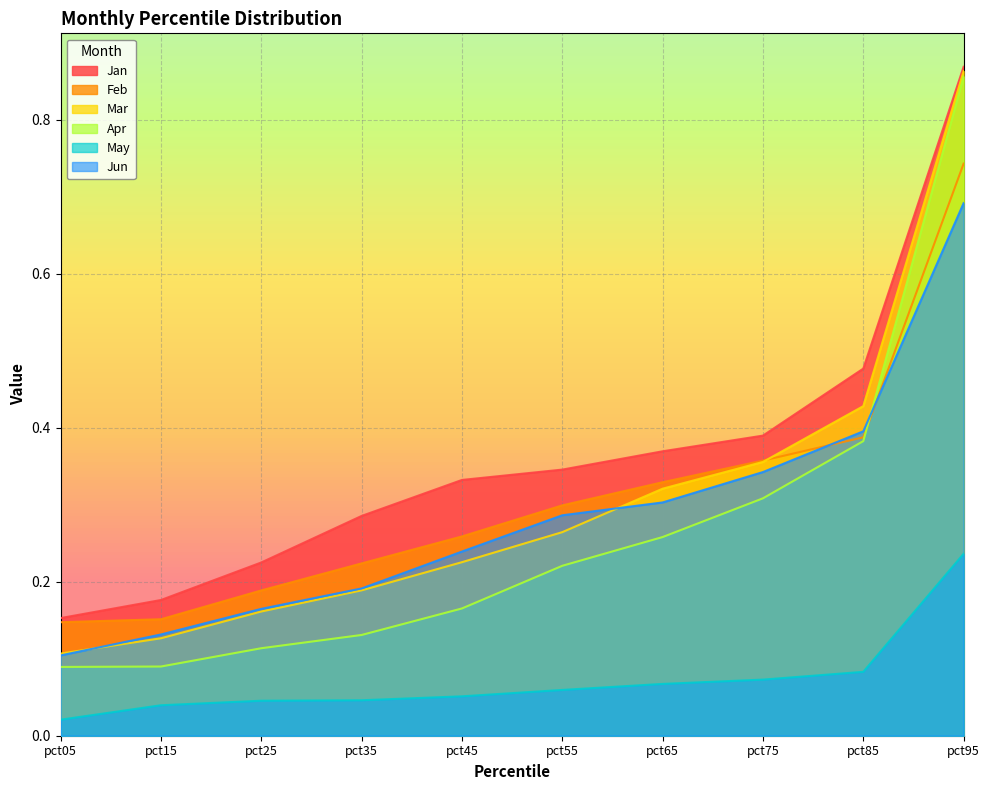

List the series in order of their peak value, highest first.

Jan, Mar, Apr, Feb, Jun, May